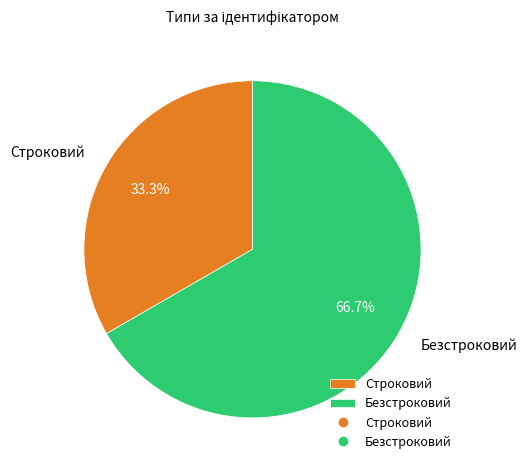

To the nearest percent, what percentage of the pie is Безстроковий?

67%